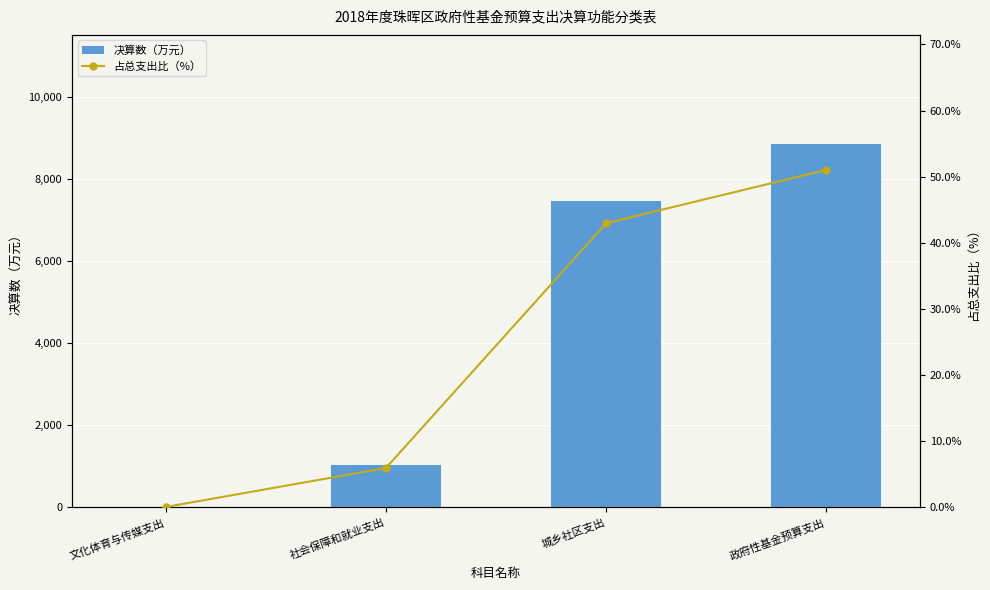

How many data points in 决算数（万元） are above 7462?

1